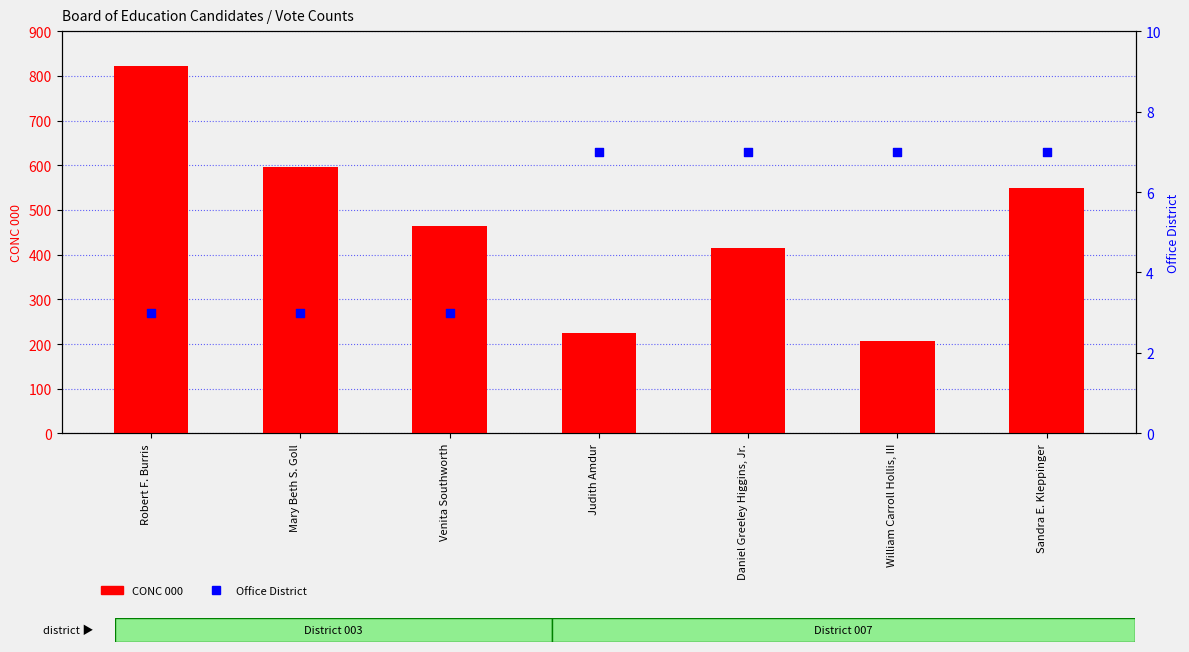

Which series has the widest spread of Y values?

CONC 000